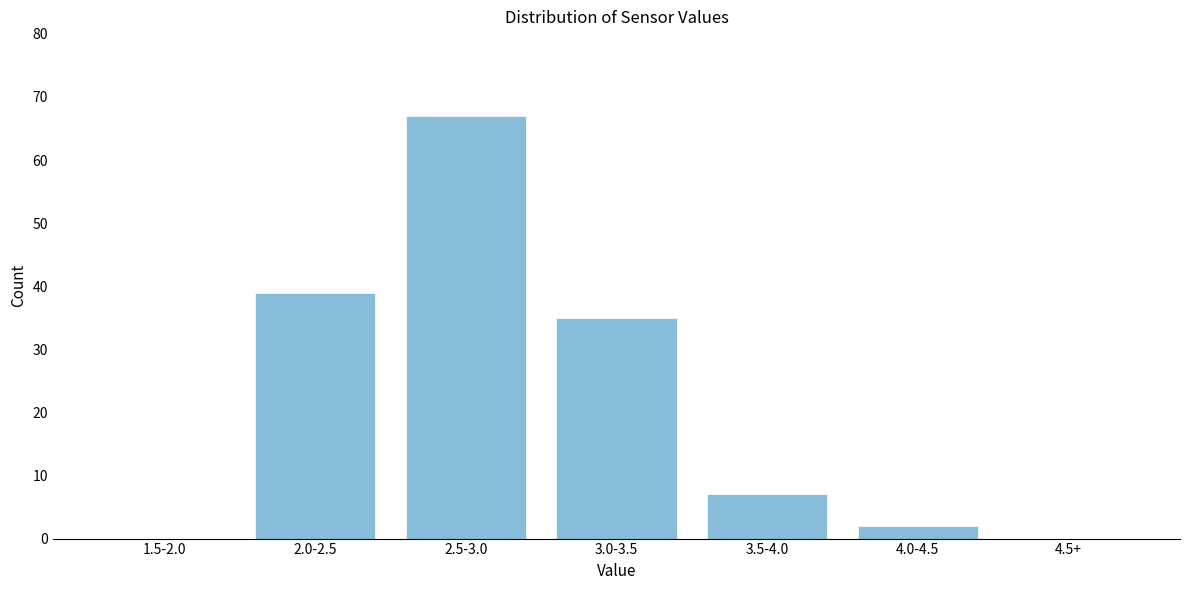

Reading left to right, extract all data points from this chart.

1.5-2.0=0	2.0-2.5=39	2.5-3.0=67	3.0-3.5=35	3.5-4.0=7	4.0-4.5=2	4.5+=0